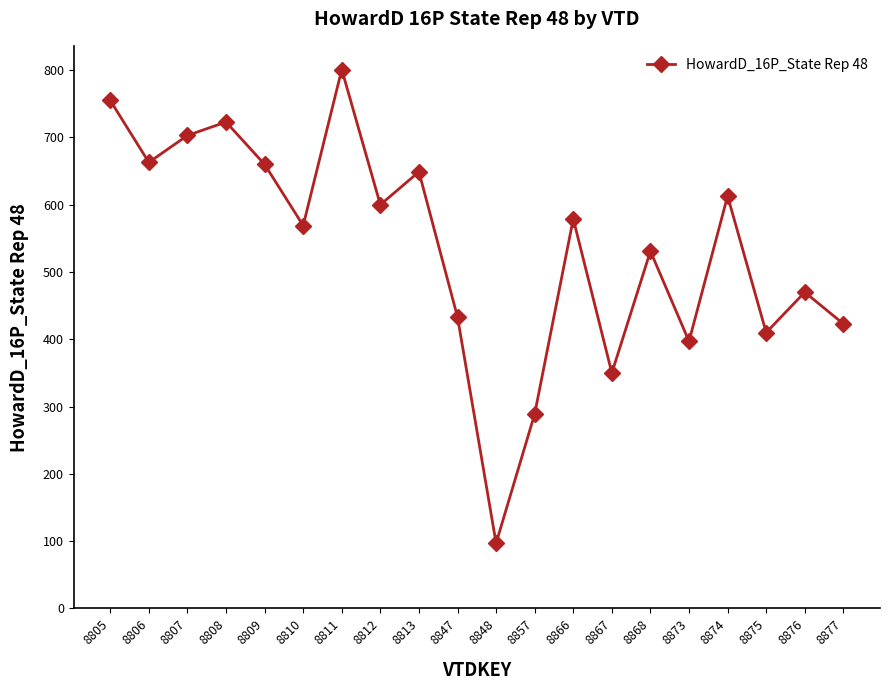

What is the change in value from 8812 to 8876?

-130